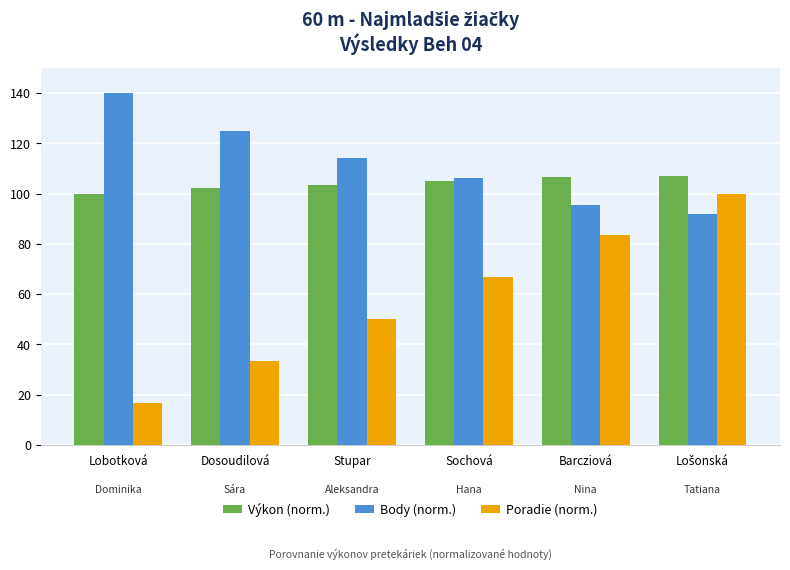

What are all the series names shown in the legend?

Výkon (norm.), Body (norm.), Poradie (norm.)